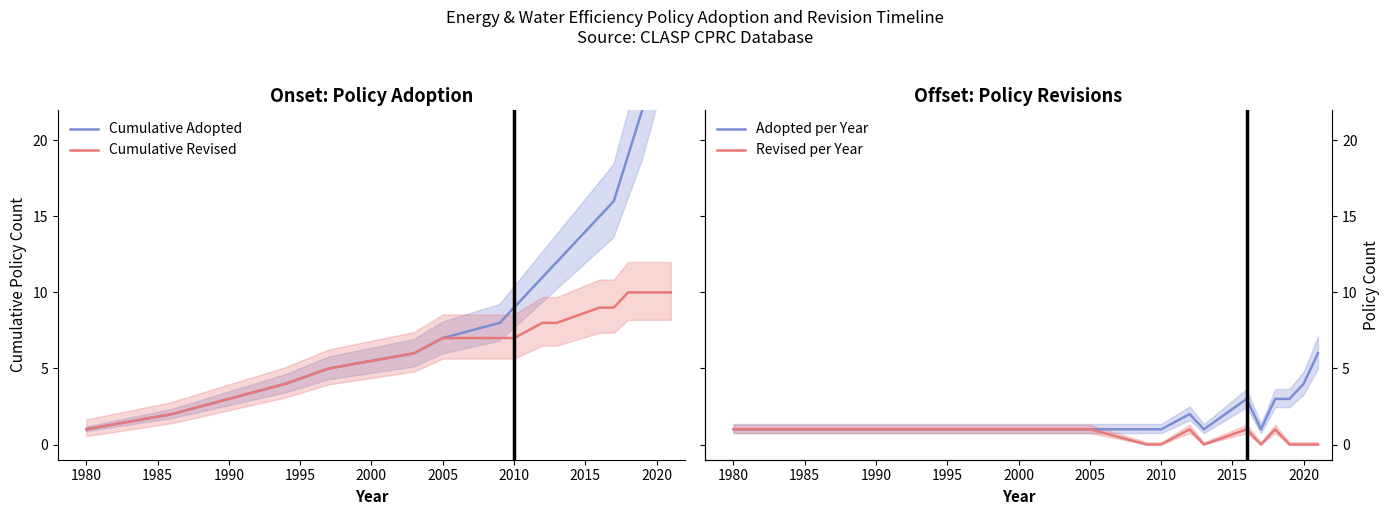

What is the minimum value for Cumulative Revised?

1